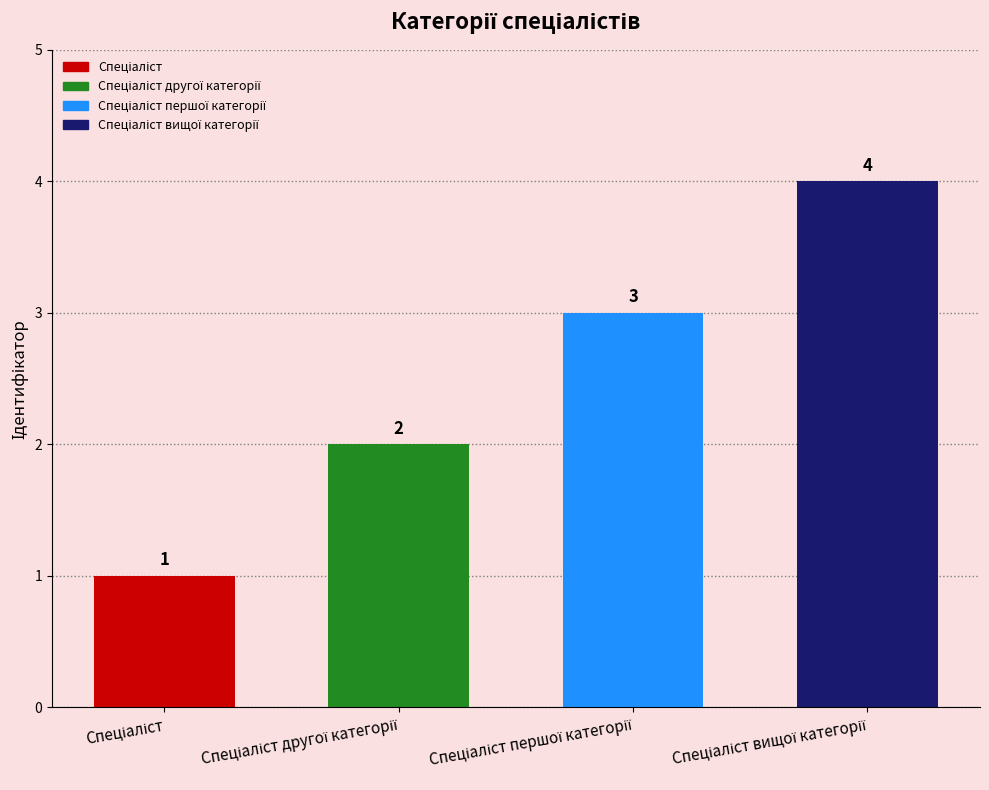

How many data points are less than 3?

2